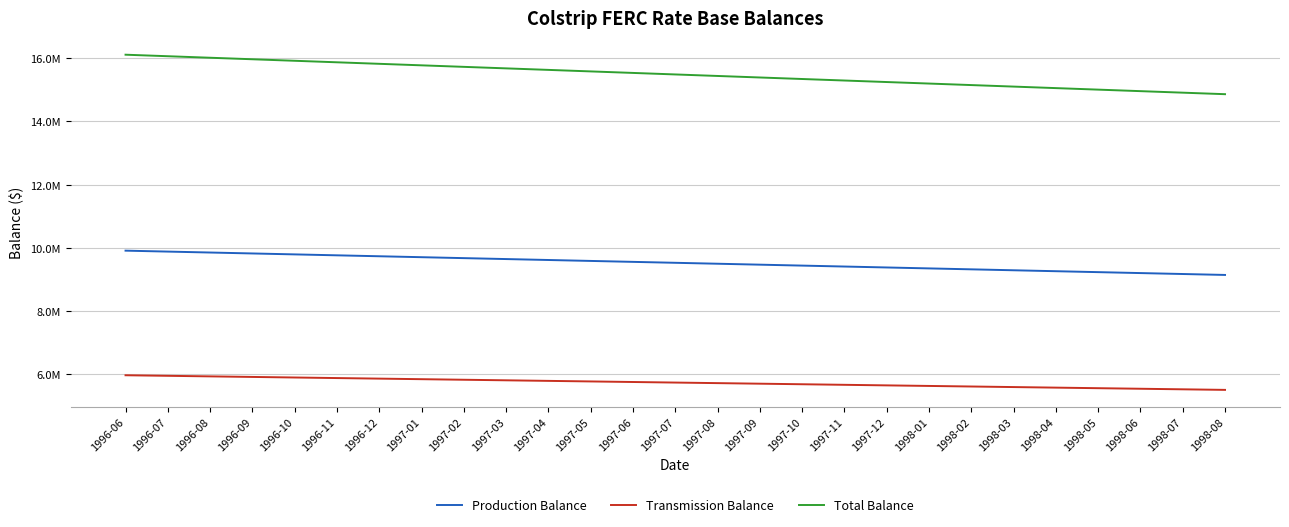

Does the chart have visible grid lines?

Yes